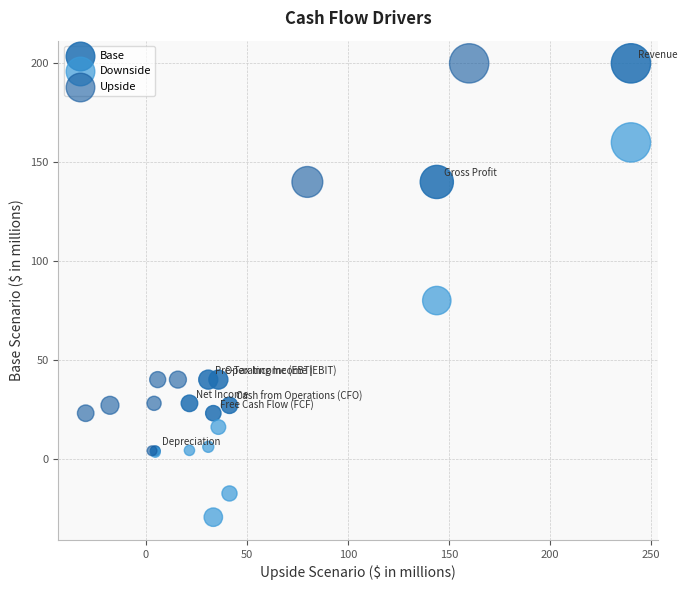

Which series reaches the minimum Y coordinate?

Downside